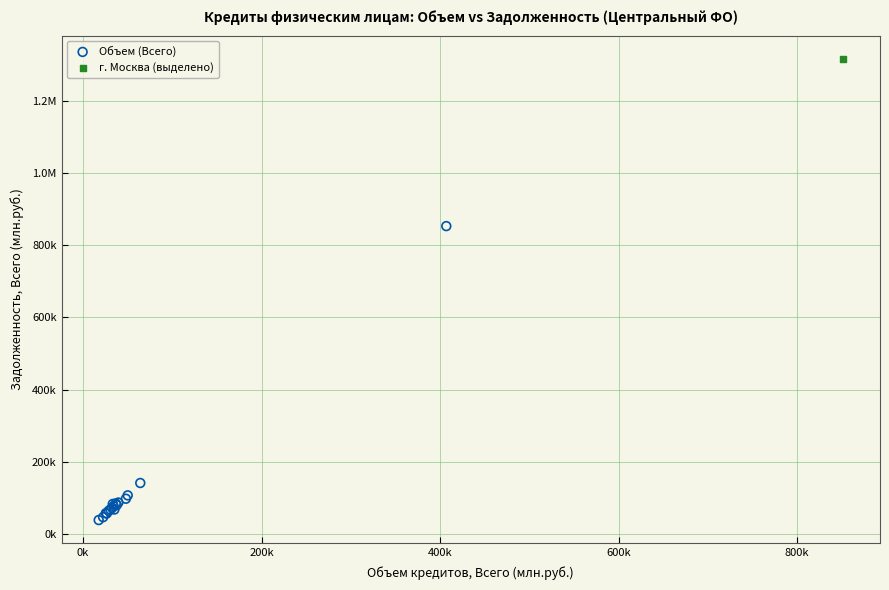

What are all the series names shown in the legend?

Объем (Всего), г. Москва (выделено)